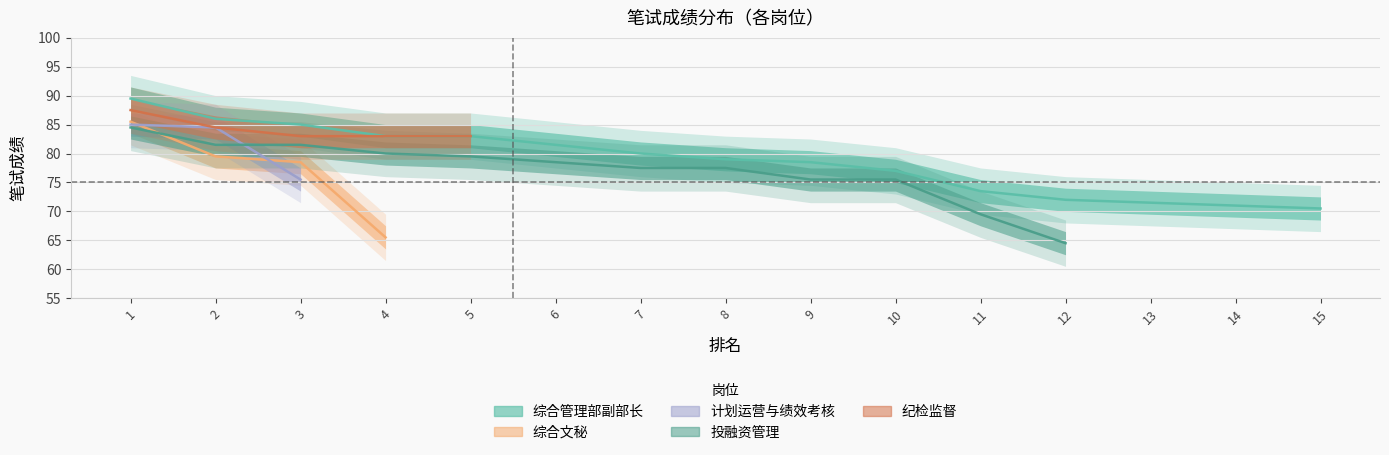

Rank the series by their maximum value, from highest to lowest.

综合管理部副部长, 纪检监督, 综合文秘, 计划运营与绩效考核, 投融资管理